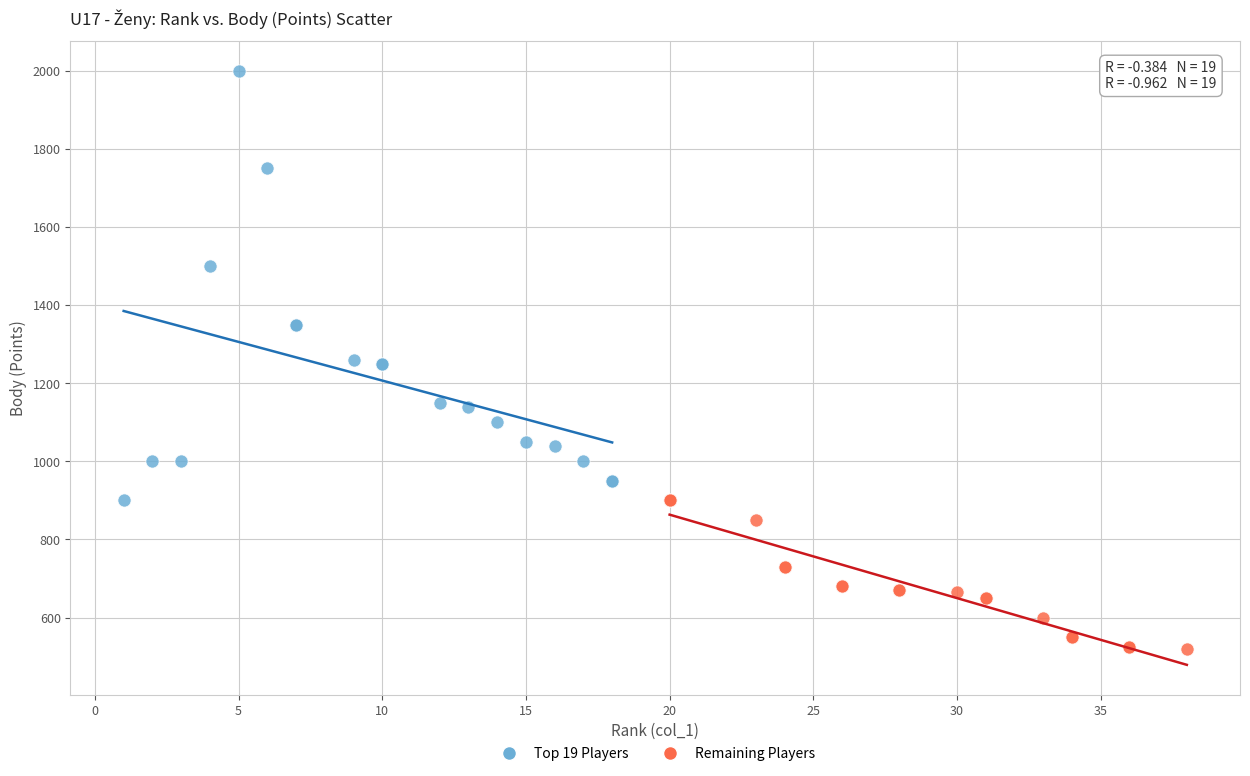

Which series reaches the minimum Y coordinate?

Remaining Players